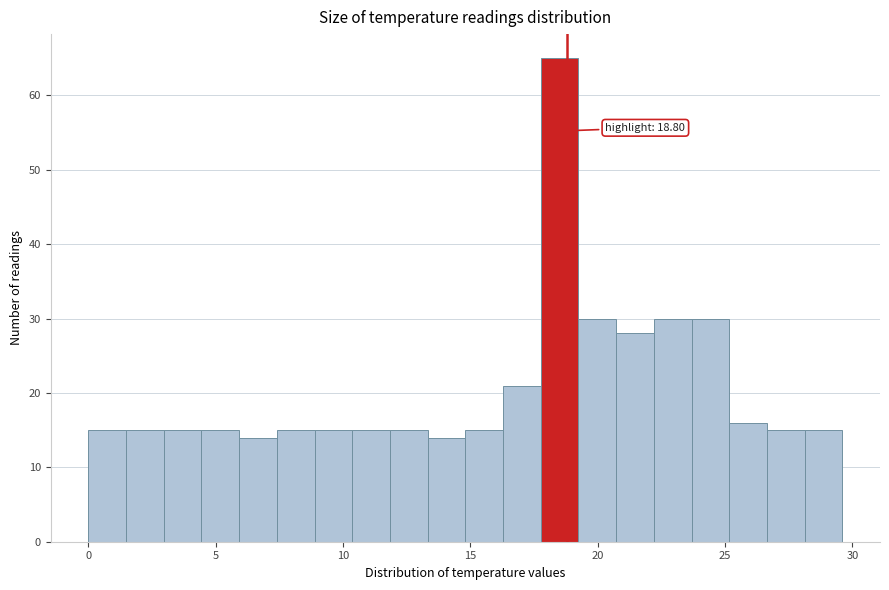

Around what value on the x-axis is the tallest bar? Give the approximate position of its centre, as read against the axis.

18.5